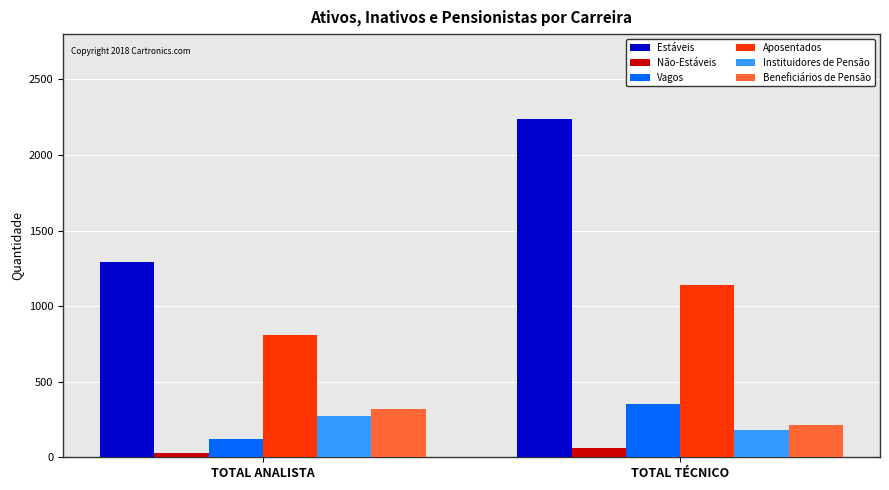

Reading left to right, what are all the values shown in this chart?

Estáveis: 1289	2241
Não-Estáveis: 27	64
Vagos: 119	355
Aposentados: 812	1138
Instituidores de Pensão: 272	182
Beneficiários de Pensão: 319	214